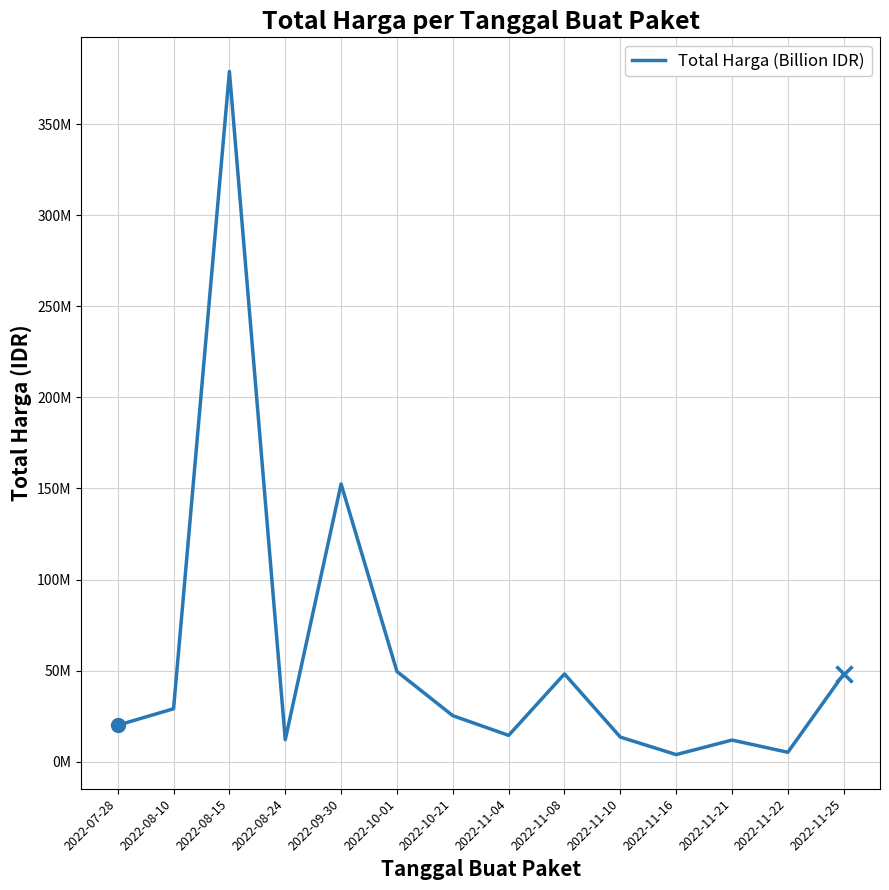

At which category does the data reach its first local valley?

2022-08-24